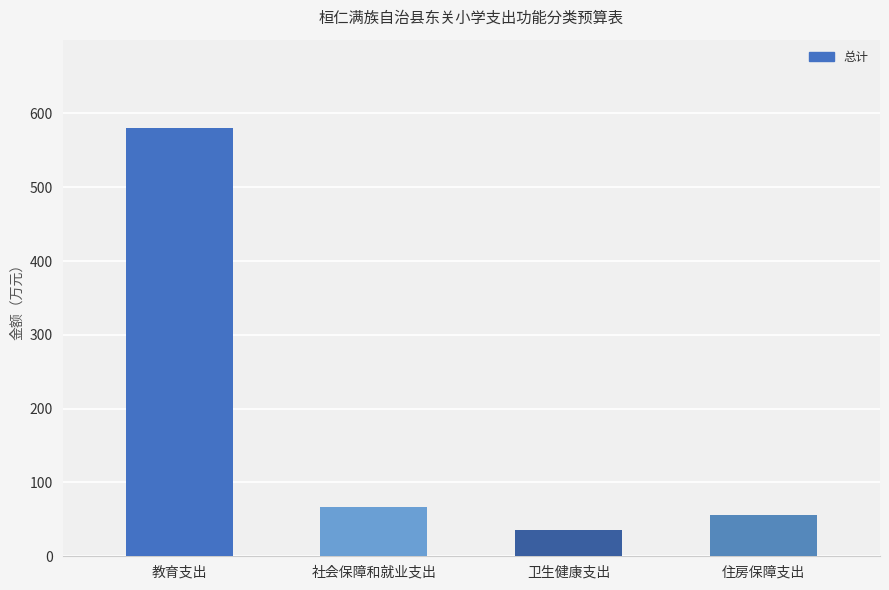

Rank the categories by value from lowest to highest.

卫生健康支出, 住房保障支出, 社会保障和就业支出, 教育支出